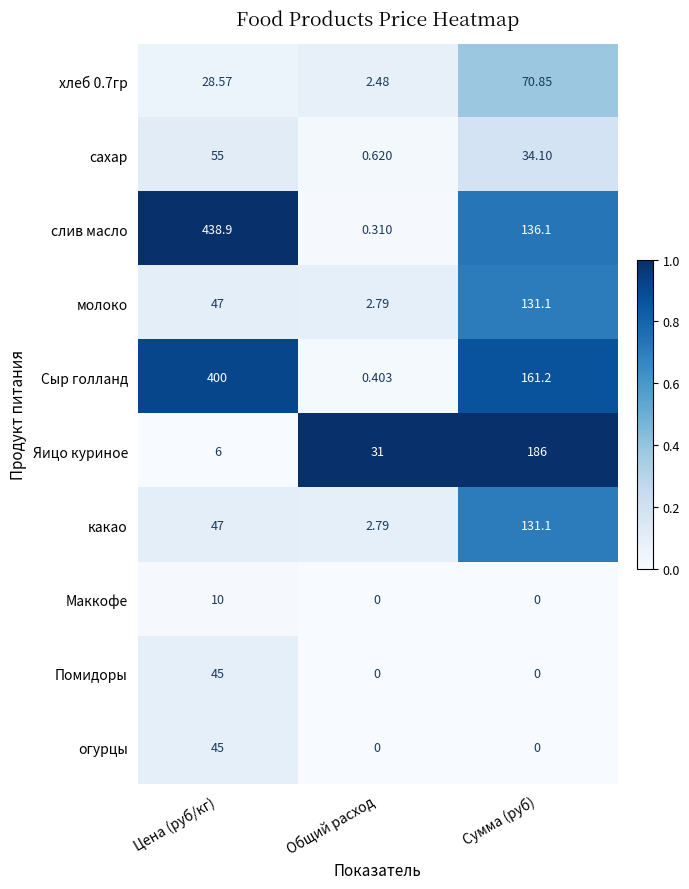

List the labels in order of Яицо куриное value, largest first.

Сумма (руб), Общий расход, Цена (руб/кг)